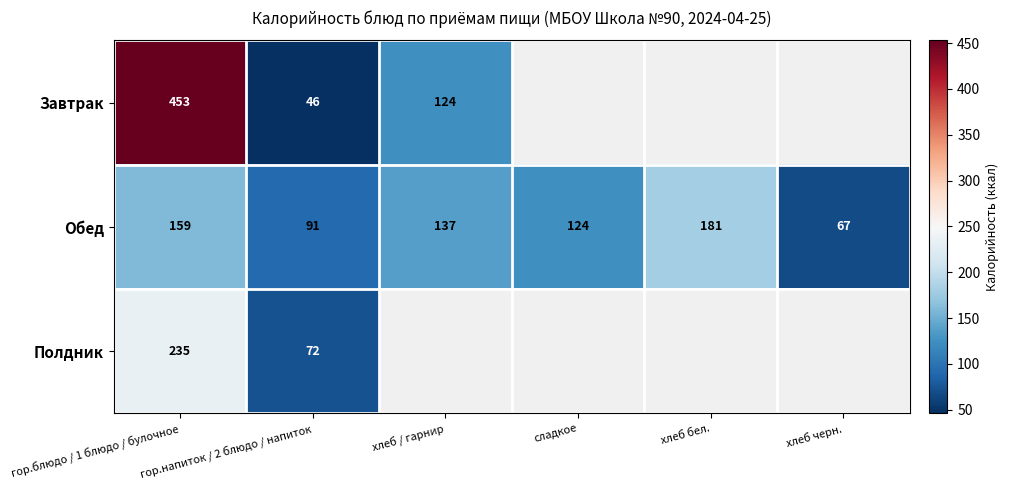

Is it true that Обед equals 56 at гор.напиток / 2 блюдо / напиток?

False